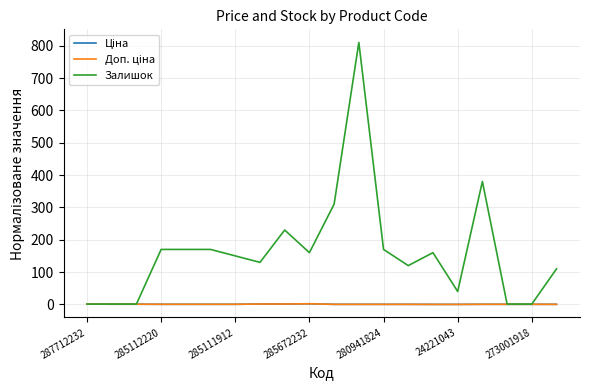

Which series has the largest range (max minus min)?

Залишок